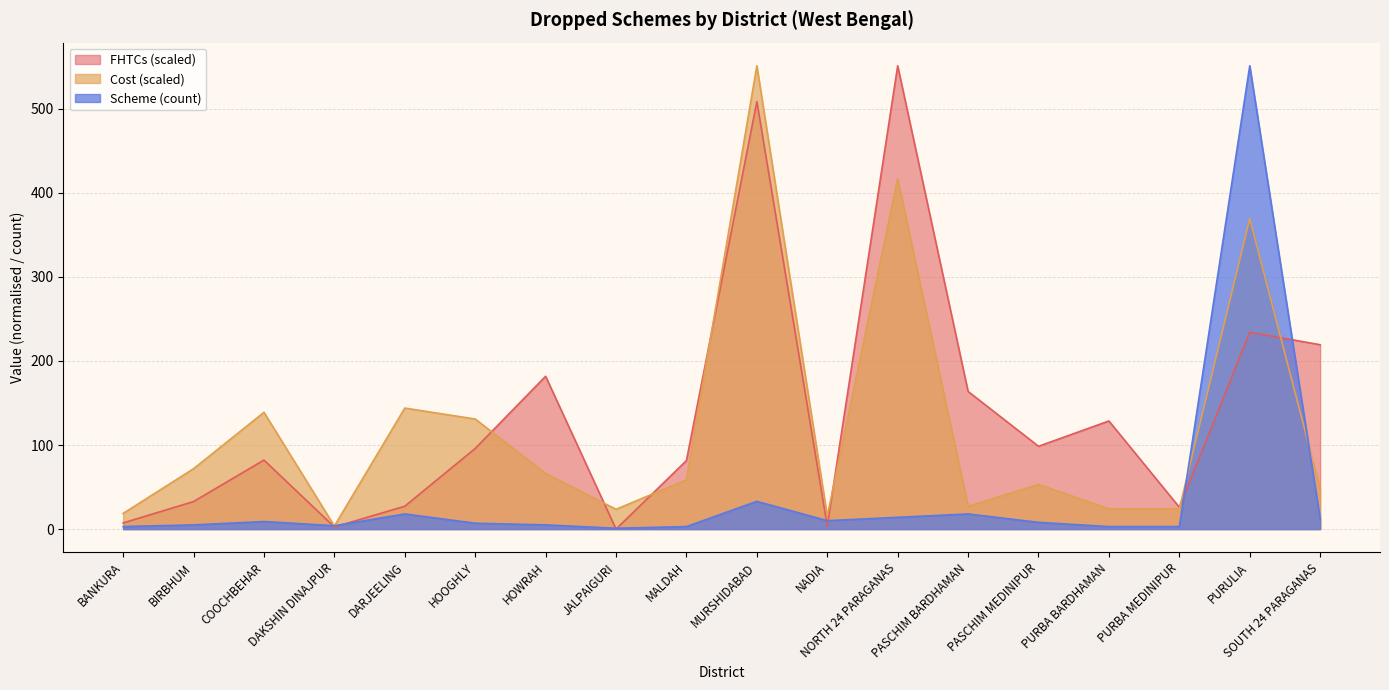

After their last crossing, which series has the higher values: FHTCs or Scheme?

FHTCs